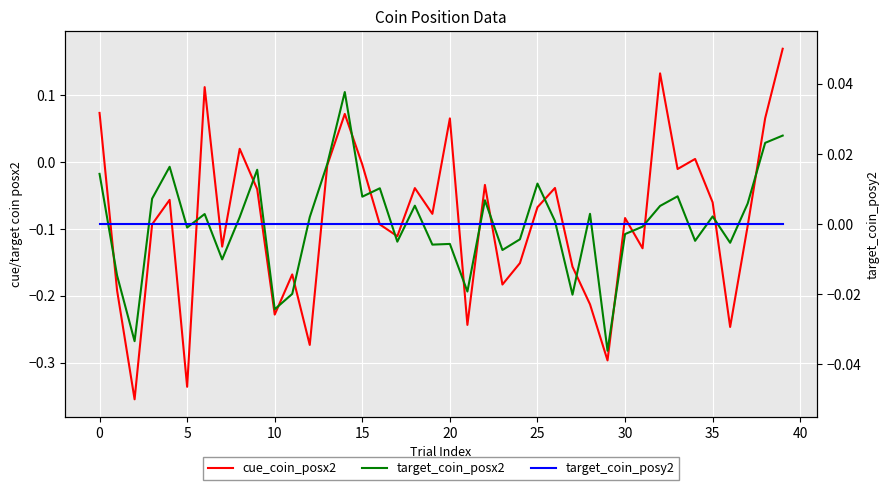

Reading right to left, extract all data points from this chart.

cue_coin_posx2: 0.2	0.1	-0.1	-0.2	-0.1	0.0	-0.0	0.1	-0.1	-0.1	-0.3	-0.2	-0.2	-0.0	-0.1	-0.2	-0.2	-0.0	-0.2	0.1	-0.1	-0.0	-0.1	-0.1	-0.0	0.1	-0.0	-0.3	-0.2	-0.2	-0.0	0.0	-0.1	0.1	-0.3	-0.1	-0.1	-0.4	-0.2	0.1
target_coin_posx2: 0.0	0.0	-0.1	-0.1	-0.1	-0.1	-0.1	-0.1	-0.1	-0.1	-0.3	-0.1	-0.2	-0.1	-0.0	-0.1	-0.1	-0.1	-0.2	-0.1	-0.1	-0.1	-0.1	-0.0	-0.1	0.1	-0.0	-0.1	-0.2	-0.2	-0.0	-0.1	-0.1	-0.1	-0.1	-0.0	-0.1	-0.3	-0.2	-0.0
target_coin_posy2: 0.0	0.0	0.0	0.0	0.0	0.0	0.0	0.0	0.0	0.0	0.0	0.0	0.0	0.0	0.0	0.0	0.0	0.0	0.0	0.0	0.0	0.0	0.0	0.0	0.0	0.0	0.0	0.0	0.0	0.0	0.0	0.0	0.0	0.0	0.0	0.0	0.0	0.0	0.0	0.0